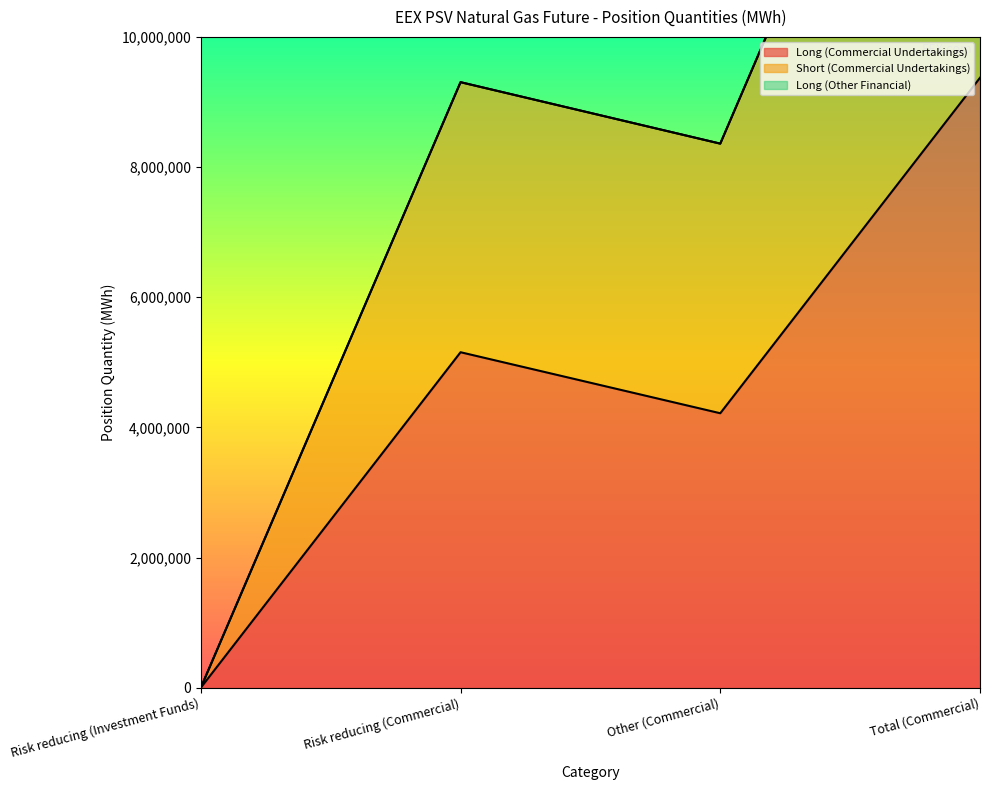

What is the average value of the Short (Commercial Undertakings) series?

8831916